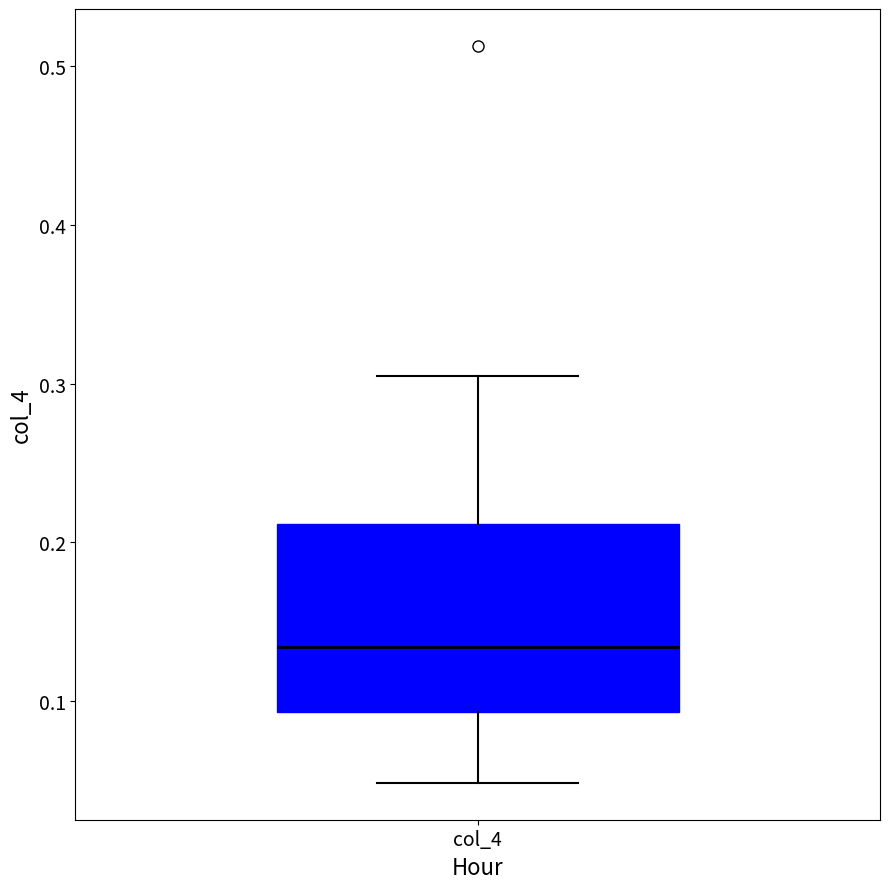

Read this box plot against the y-axis: the position of the median line, the range covered by the box, and the ends of both whiskers. The values are not printed on the chart, so give them approximately, as read against the axis.

median 0.13, box 0.09 to 0.21, whiskers 0.05 to 0.30